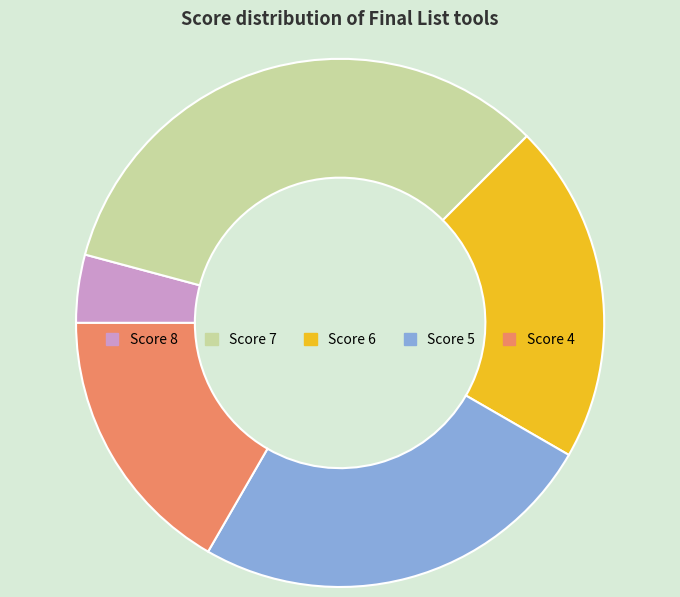

What is the ratio of the value at Score 4 to the value at Score 6?

0.8